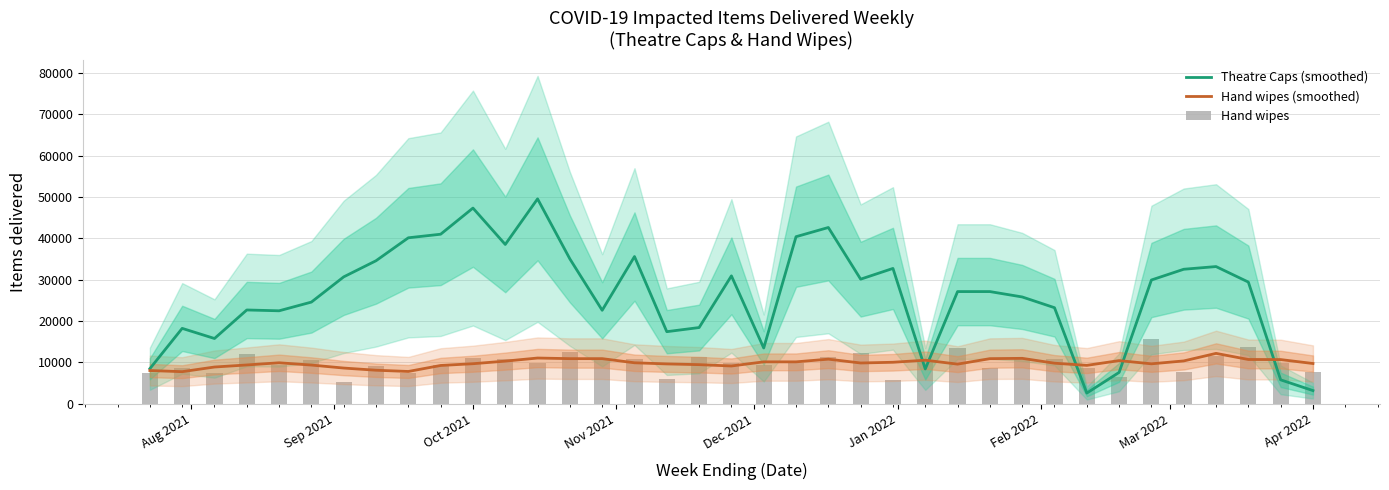

What is the smallest value displayed?

2600